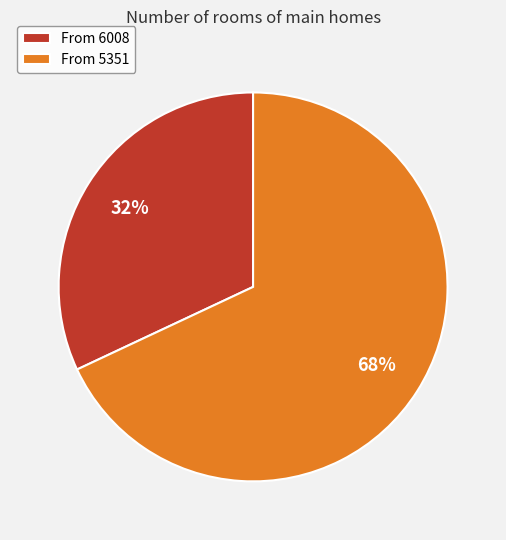

Between From 5351 and From 6008, which is larger?

From 5351